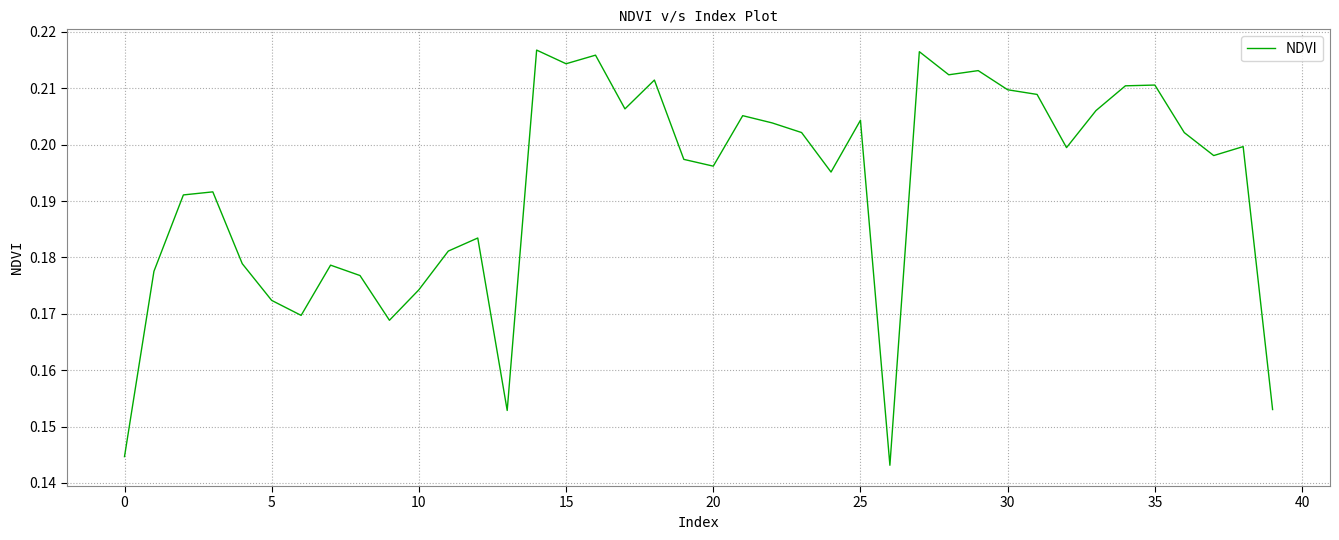

How many values are between 0 and 1?

40